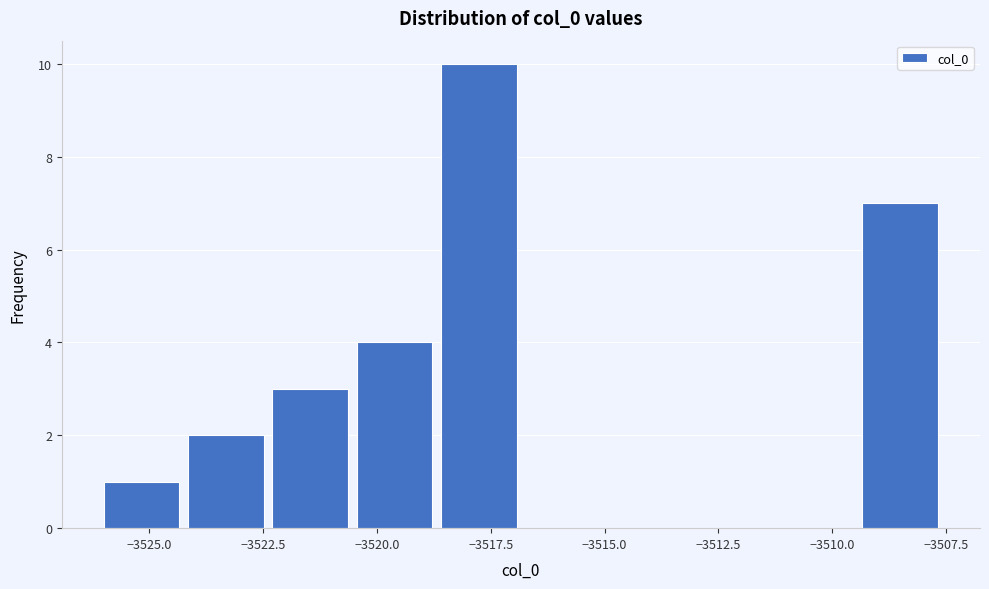

Around what value on the x-axis is the tallest bar? Give the approximate position of its centre, as read against the axis.

-3518.0